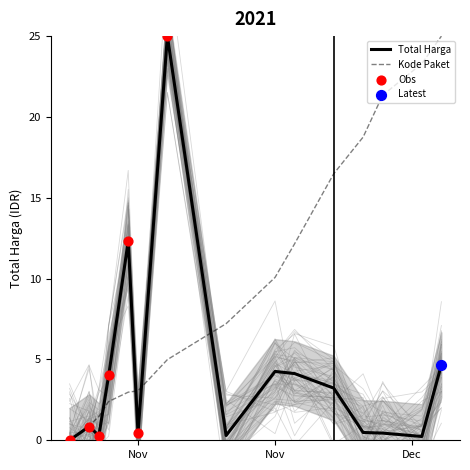

Is the value of Kode Paket at Dec greater than the value of Total Harga at 12?

Yes